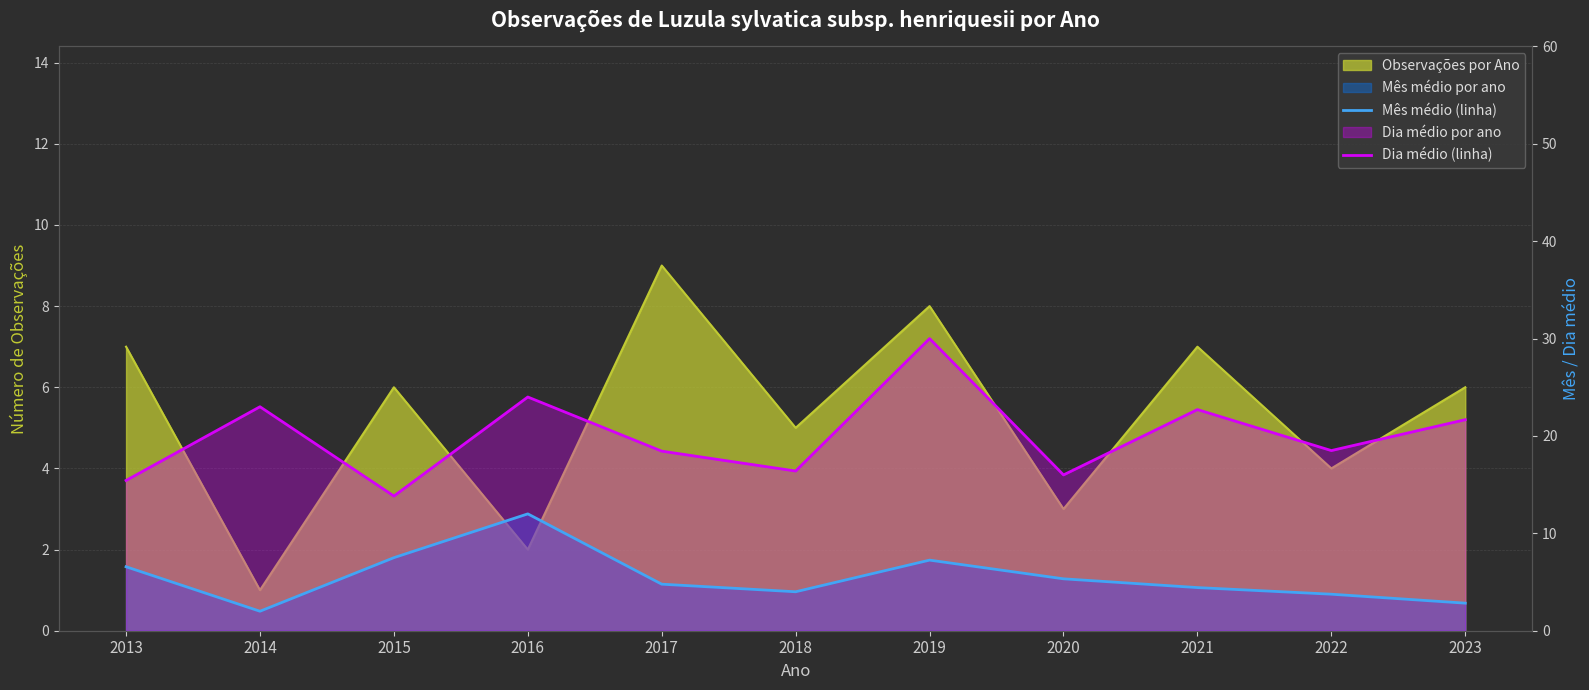

True or false: Dia médio (linha) and Mês médio (linha) intersect in this chart.

False